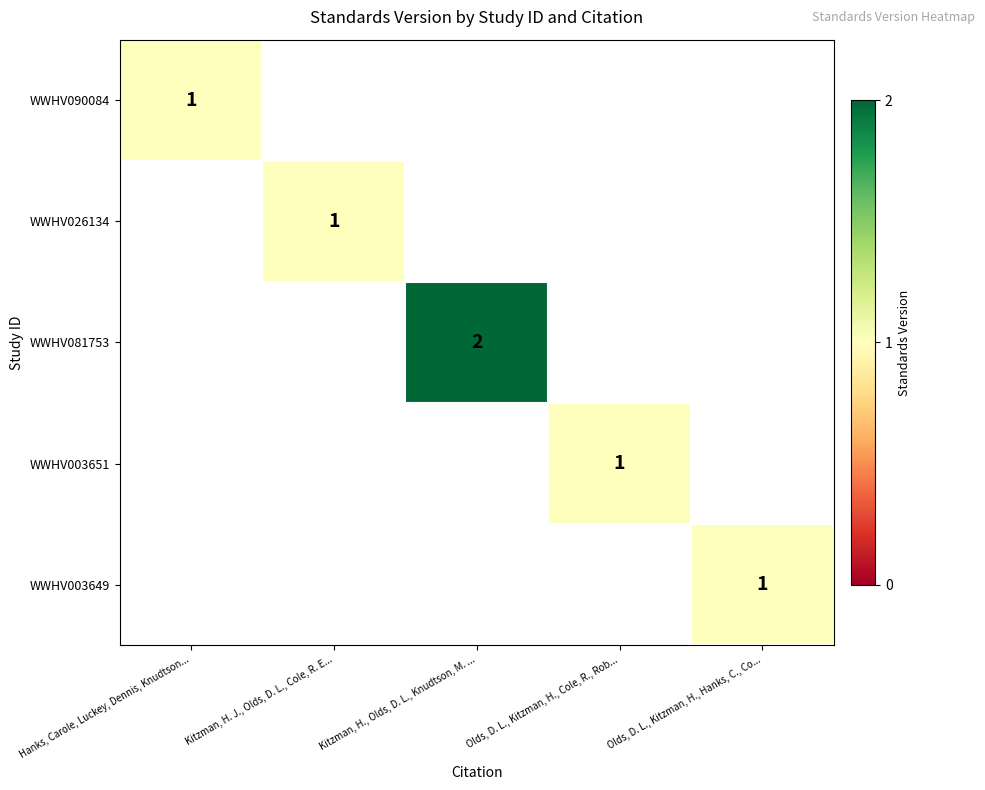

How many values in WWHV090084 are above zero?

1